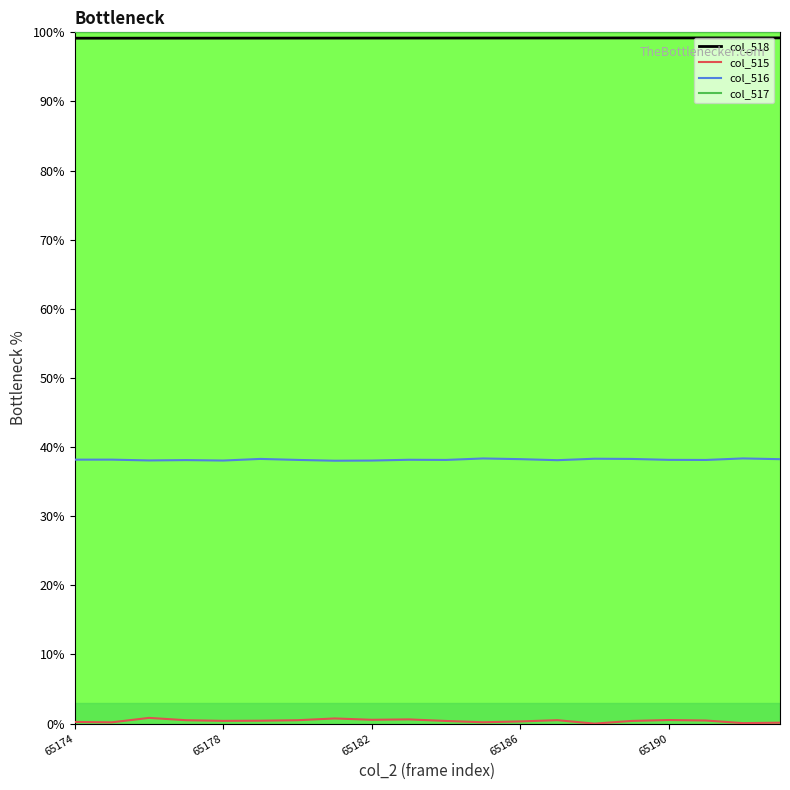

True or false: col_516 and col_517 intersect in this chart.

False